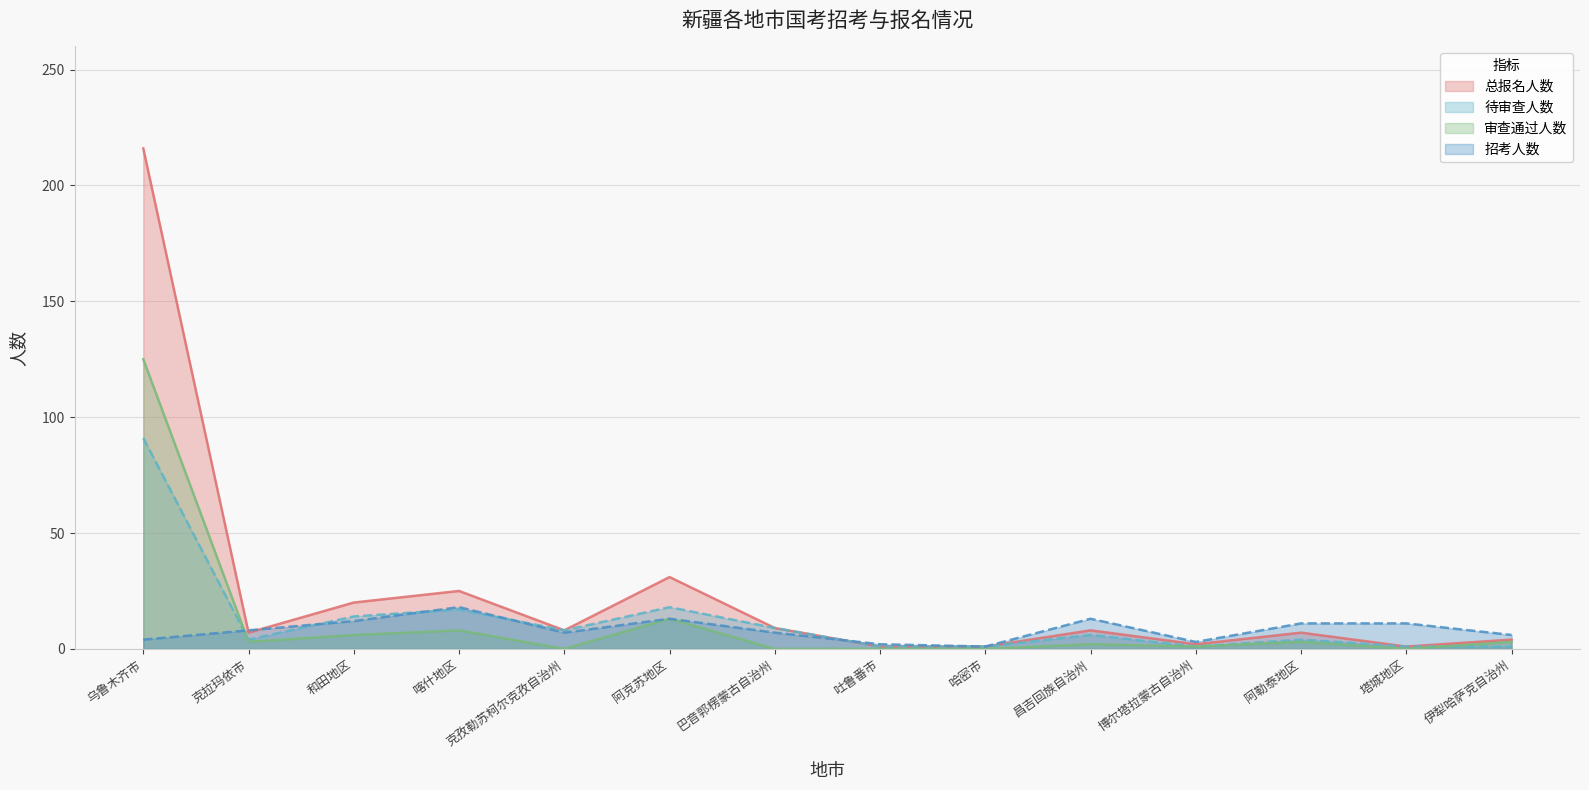

At which category does 总报名人数 reach its first local peak?

喀什地区